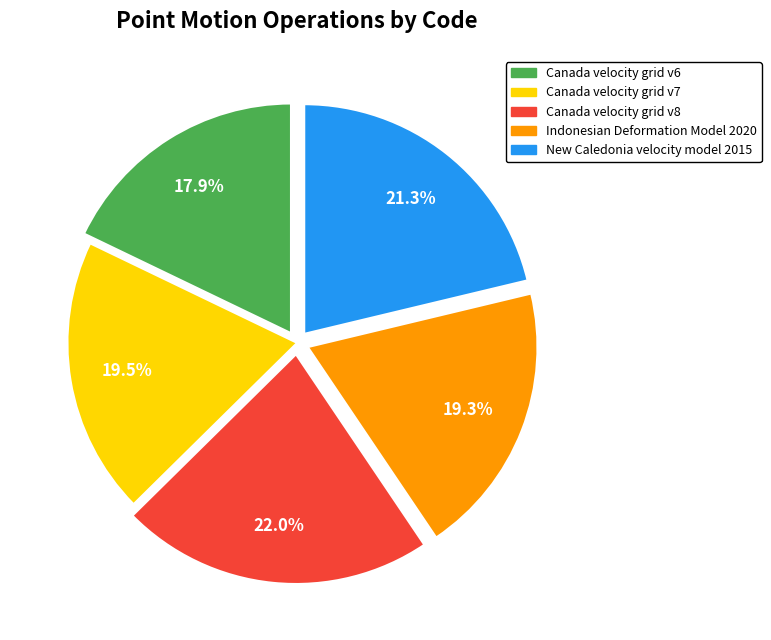

To the nearest percent, what is the difference between the largest and smallest slice percentages?

4%